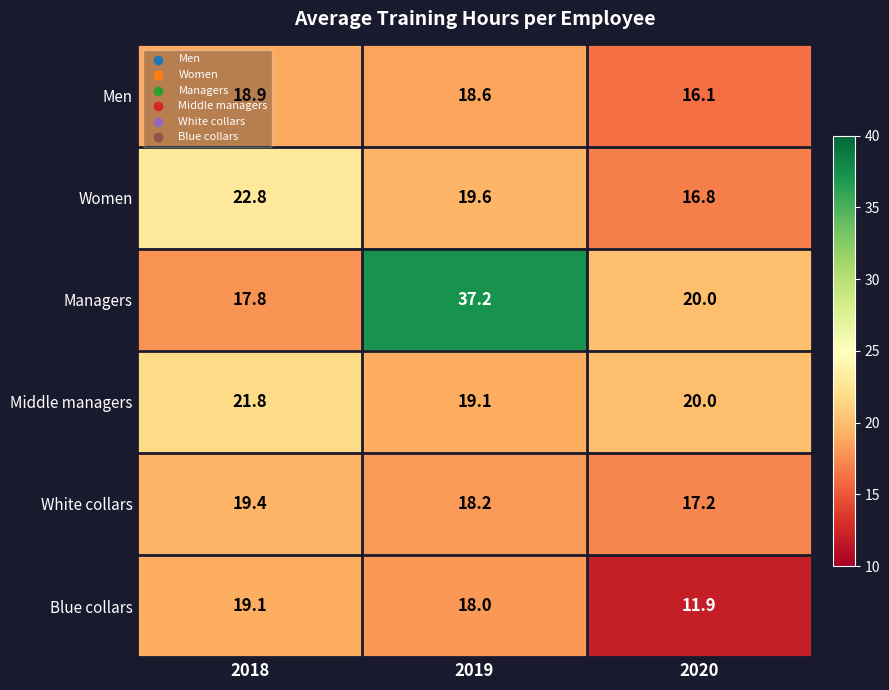

What is the difference between the second highest and minimum values in the Blue collars series?

6.1